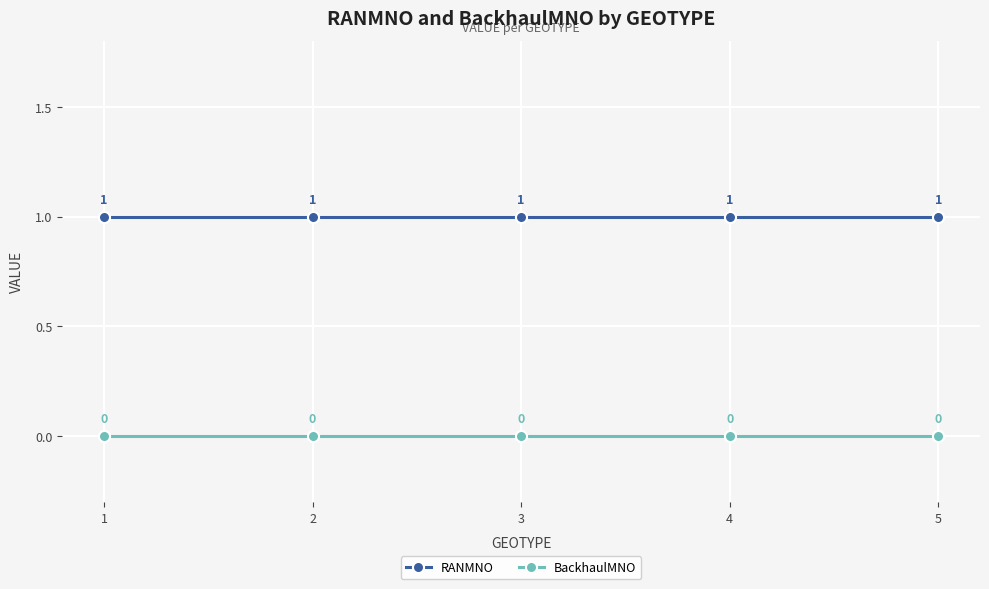

True or false: RANMNO has a value of 1 at 1.

True